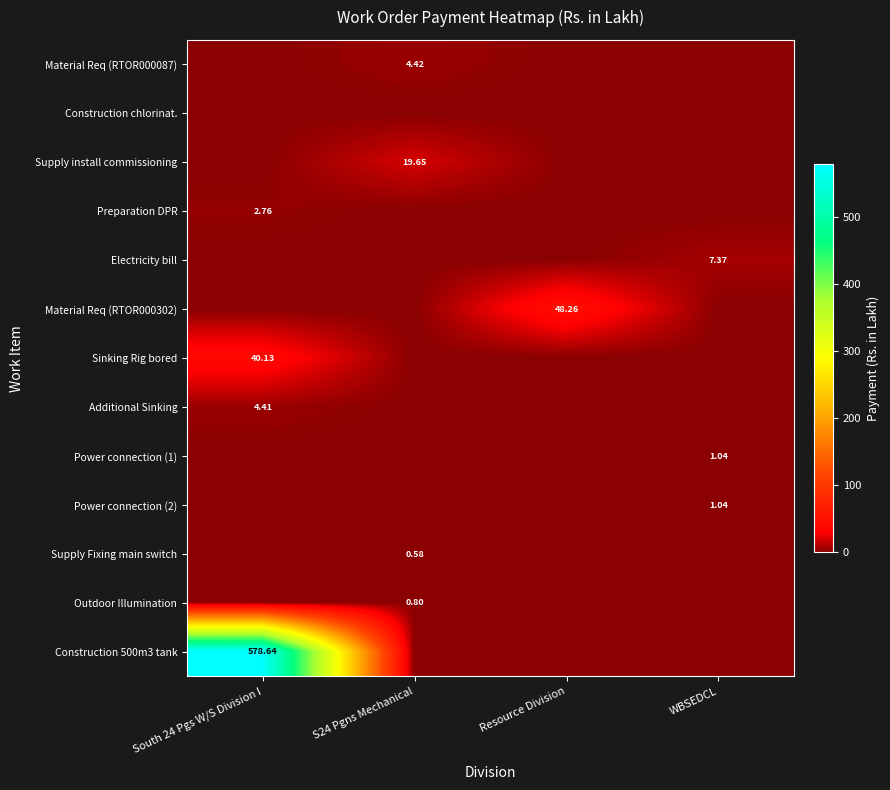

The Preparation DPR series shows 0.0 at S24 Pgns Mechanical. True or false?

True